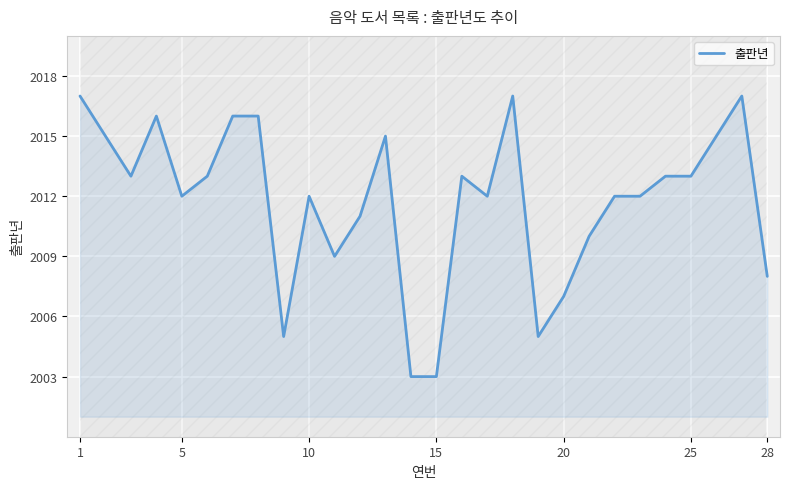

True or false: there are more than 1 points higher than both neighbors.

True